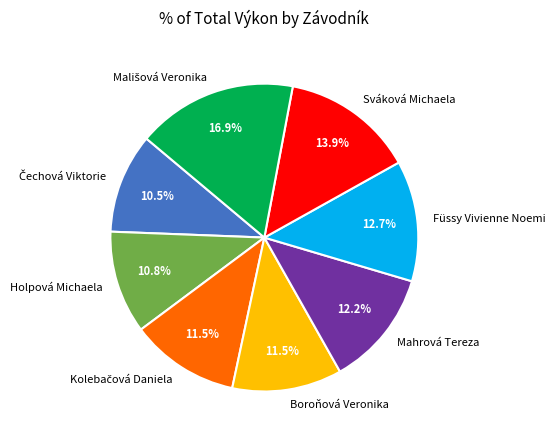

How much of the chart is everything except Mahrová Tereza?

87.8%